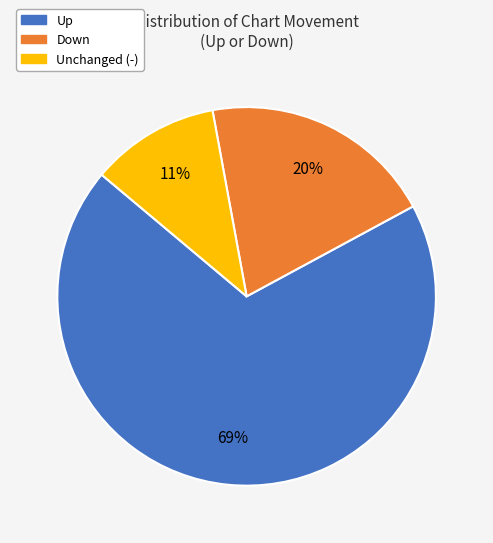

To the nearest percent, what is the difference between the largest and smallest slice percentages?

58%